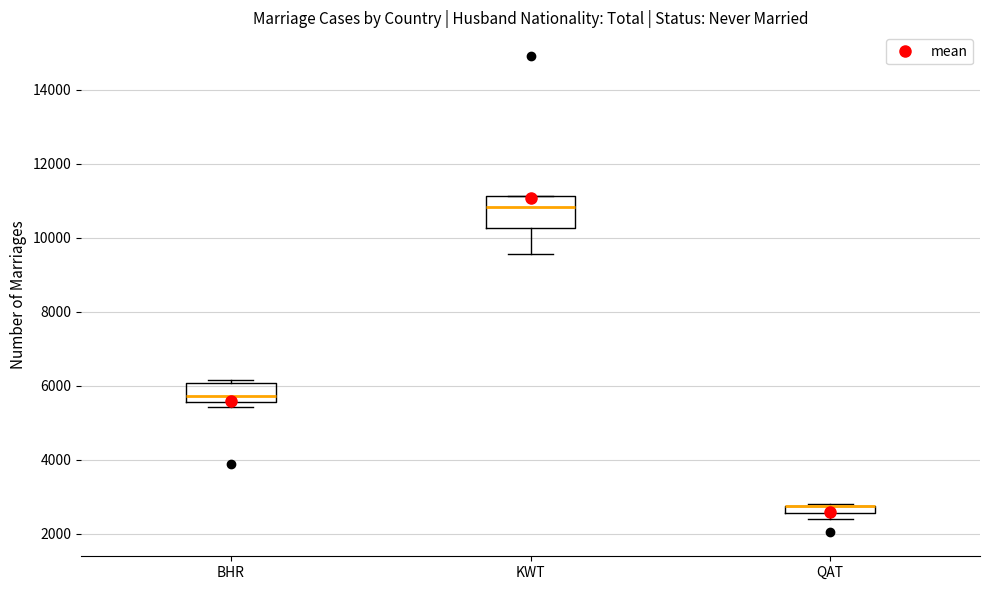

Where is the upper edge of the box for BHR on the y-axis? The values are not printed on the chart, so give them approximately, as read against the axis.

6000